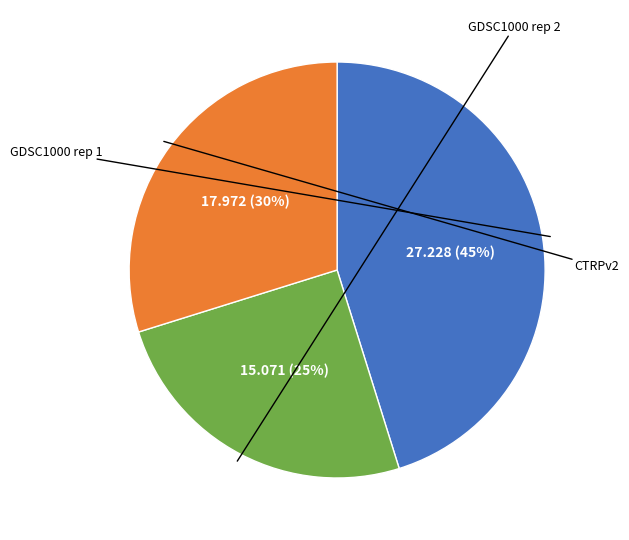

To the nearest percent, what is the average slice percentage?

33%